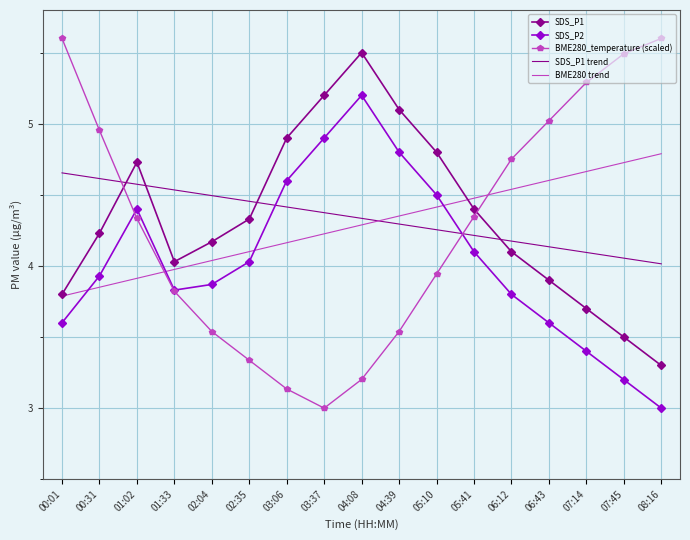

Where is BME280_temperature (scaled) nearest to the value 4?

05:10